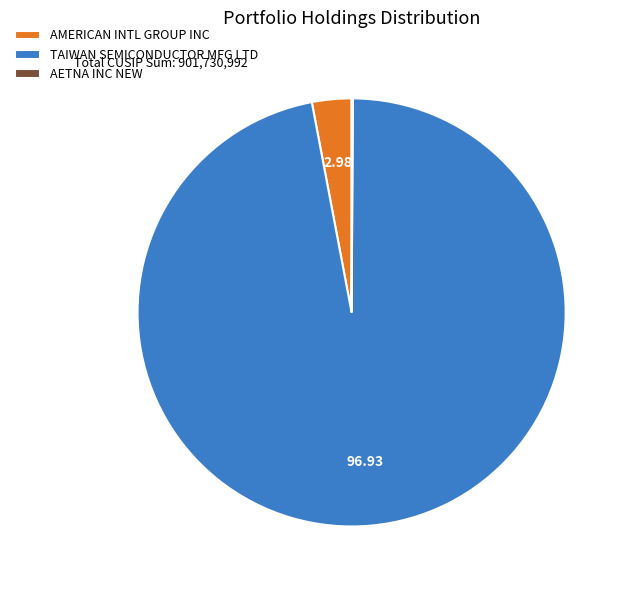

Is it true that TAIWAN SEMICONDUCTOR MFG LTD is 1% of the pie?

False